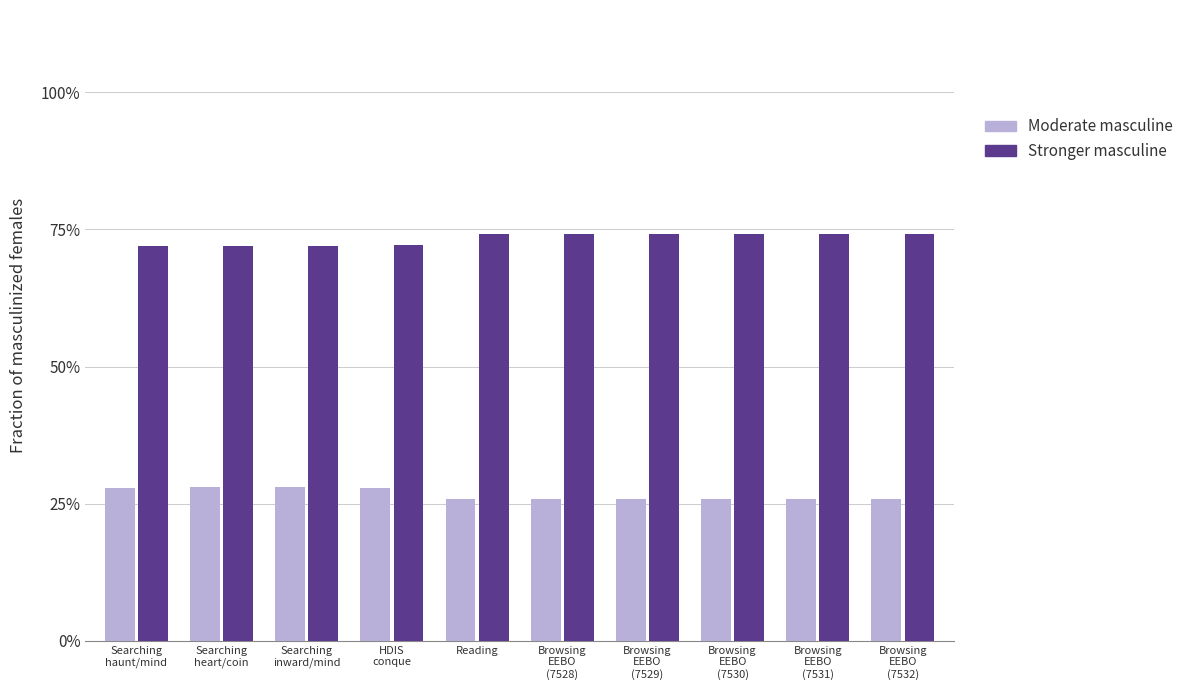

Is the value of Moderate masculine at HDIS
conque greater than the value of Stronger masculine at Browsing
EEBO
(7532)?

No